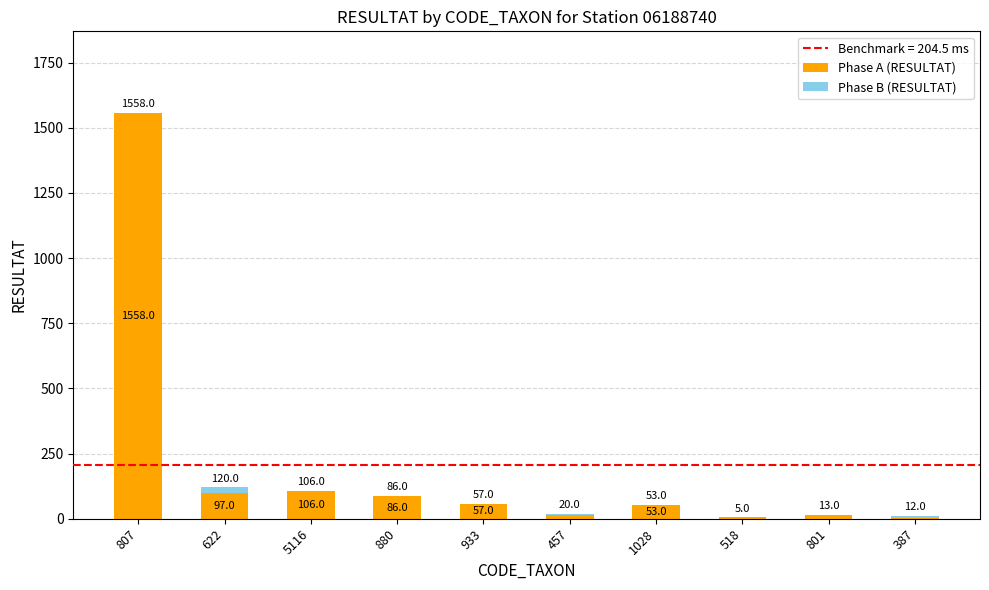

How many categories are shown in the chart?

10